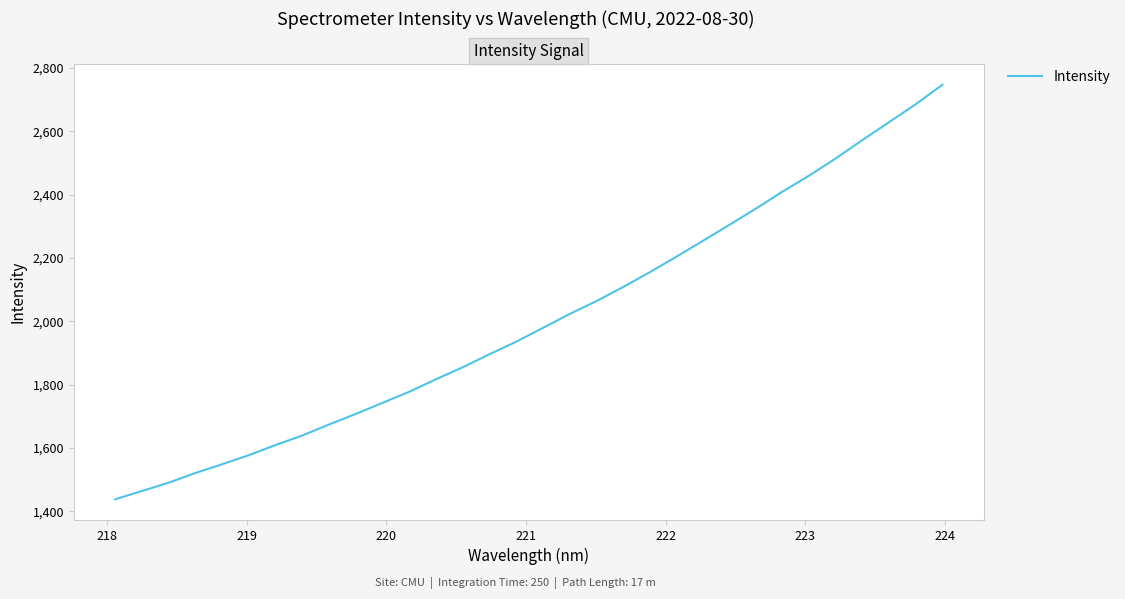

How many lines are shown in the chart?

1